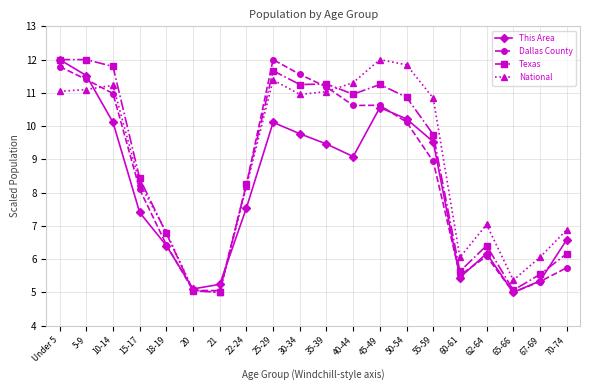

Which series has the largest total across all categories?

National